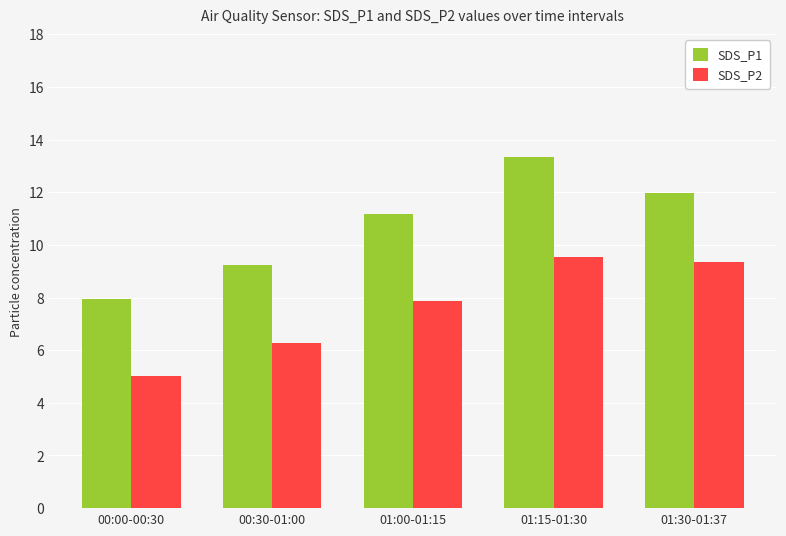

What is the value of the SDS_P1 bar at the 2nd from the left?

9.2